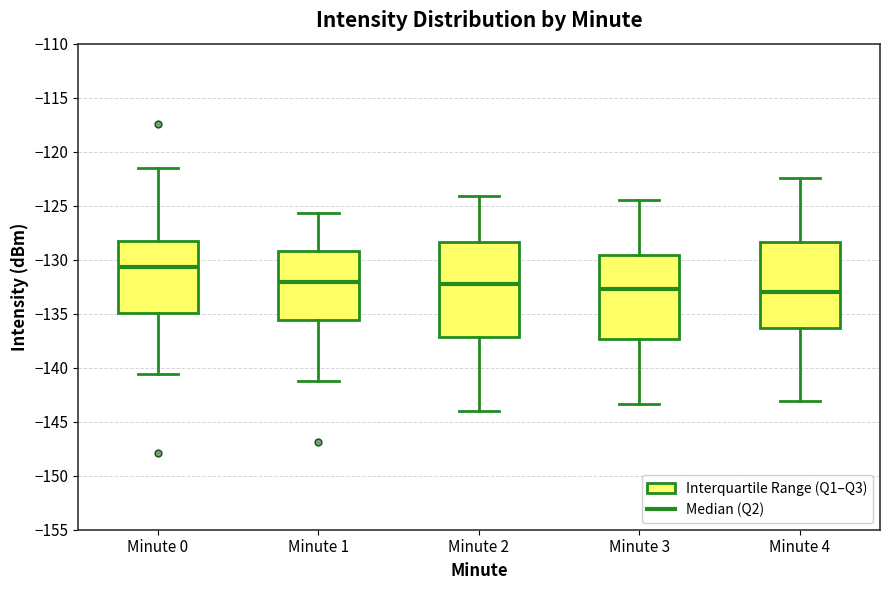

Reading left to right, transcribe this box plot: for each box, give where its median line is, the range the box spans, and where its two whiskers end, as read against the y-axis. The values are not printed on the chart, so give them approximately, as read against the axis.

Minute 0: median -130.5, box -135.0 to -128.5, whiskers -140.5 to -121.5
Minute 1: median -132.0, box -135.5 to -129.0, whiskers -141.0 to -125.5
Minute 2: median -132.5, box -137.0 to -128.5, whiskers -144.0 to -124.0
Minute 3: median -132.5, box -137.5 to -129.5, whiskers -143.5 to -124.5
Minute 4: median -133.0, box -136.5 to -128.5, whiskers -143.0 to -122.5